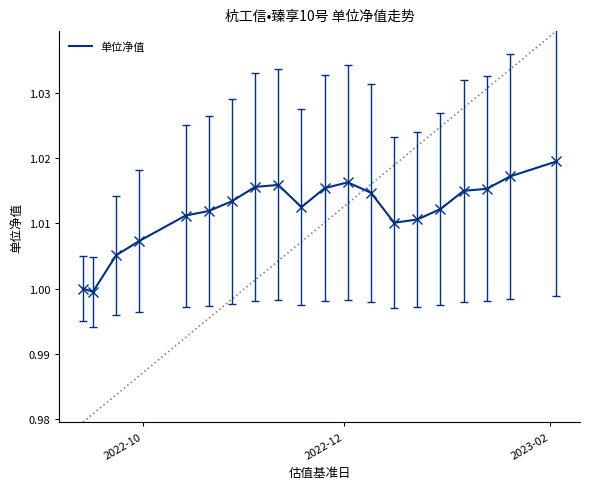

What is the average value?

1.0